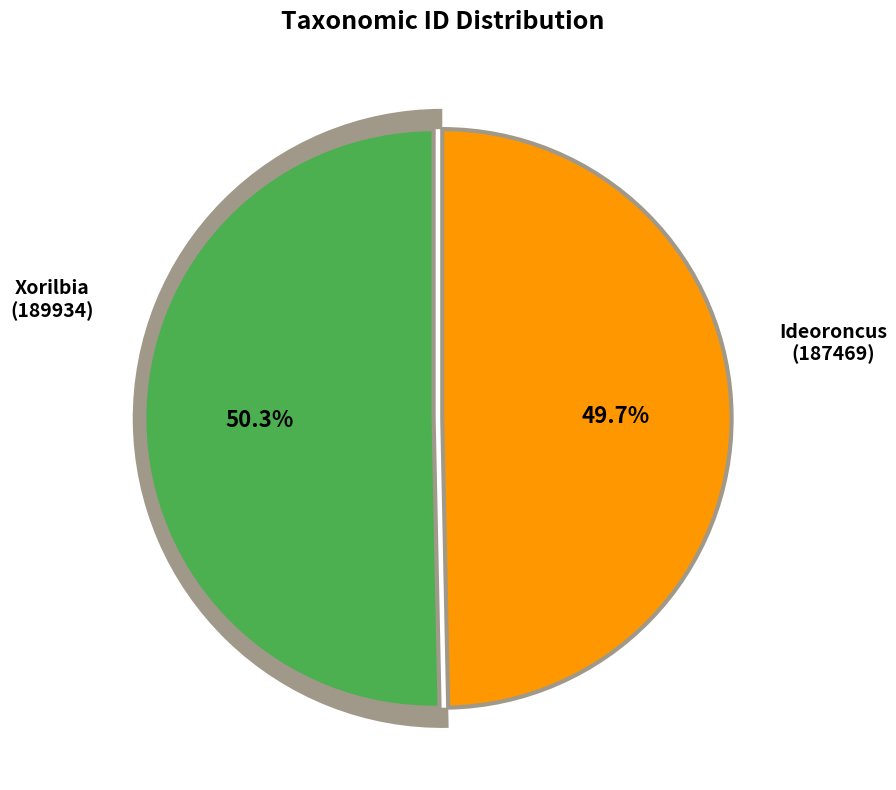

Is Ideoroncus (187469) the majority of the pie?

No